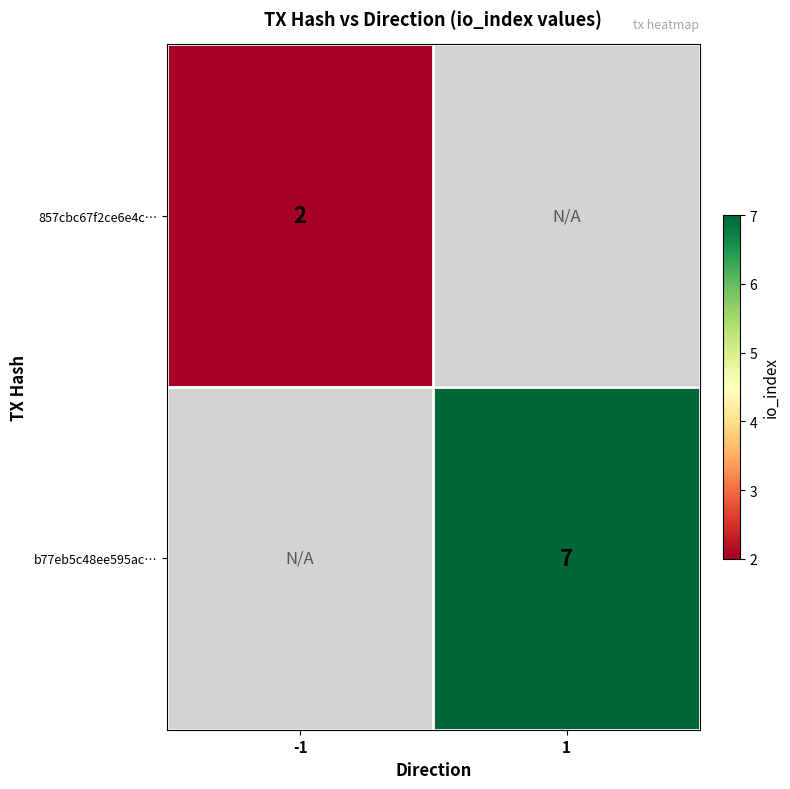

True or false: 857cbc67f2ce6e4c… has a value of 2 at -1.

True